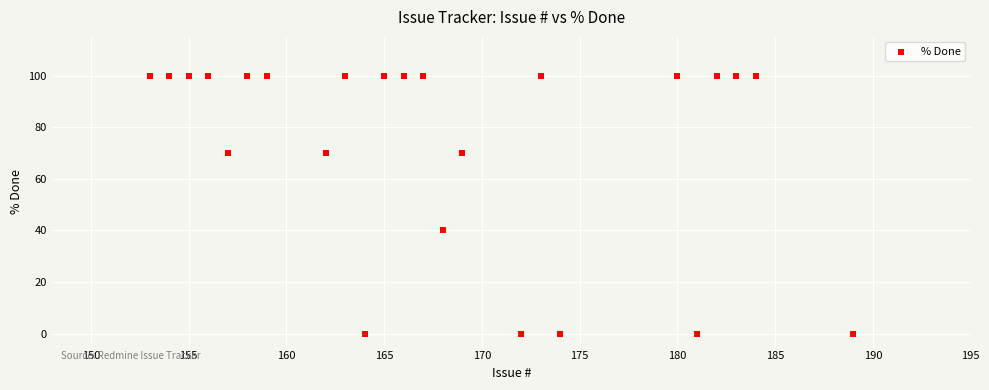

What Y value in the scatter plot is closest to 50?

40